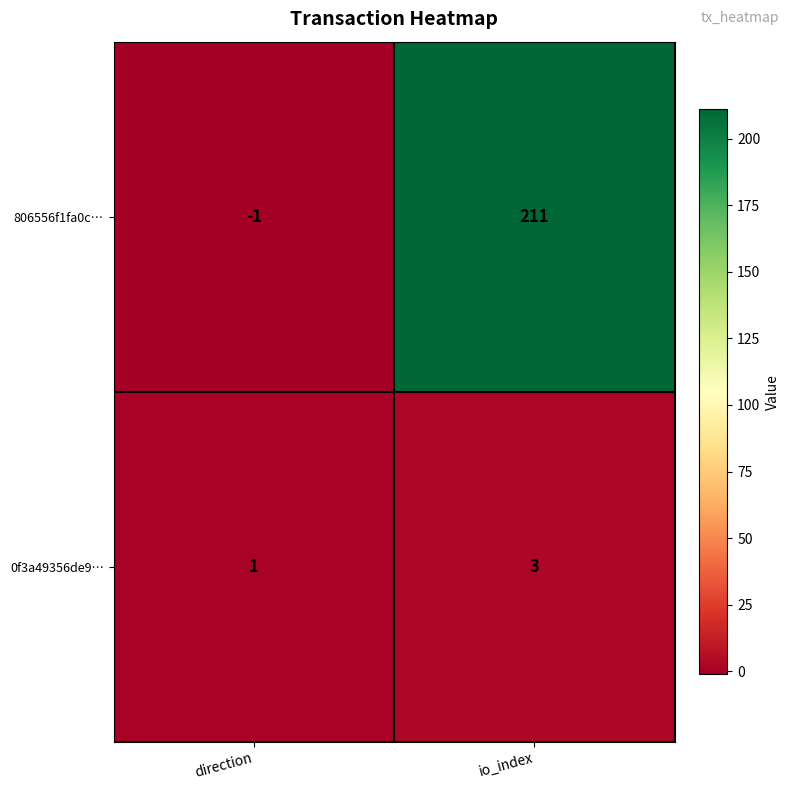

Which series has the largest total across all categories?

806556f1fa0c…